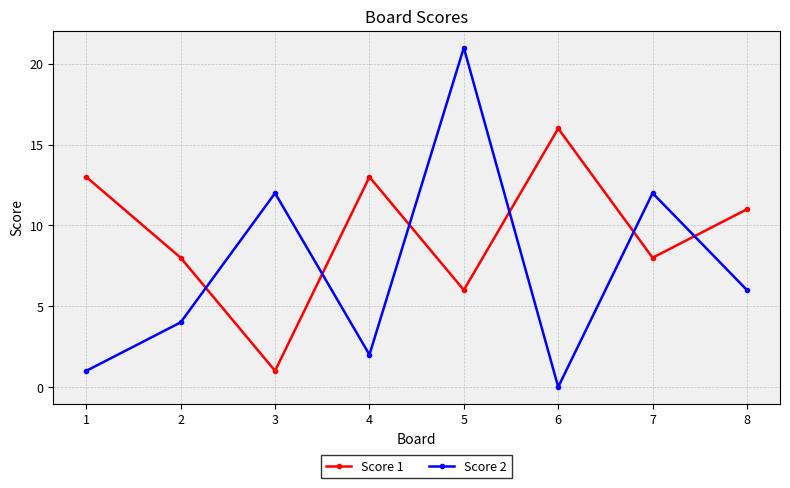

Reading right to left, transcribe all the data shown in this chart.

Score 1: 8=11	7=8	6=16	5=6	4=13	3=1	2=8	1=13
Score 2: 8=6	7=12	6=0	5=21	4=2	3=12	2=4	1=1